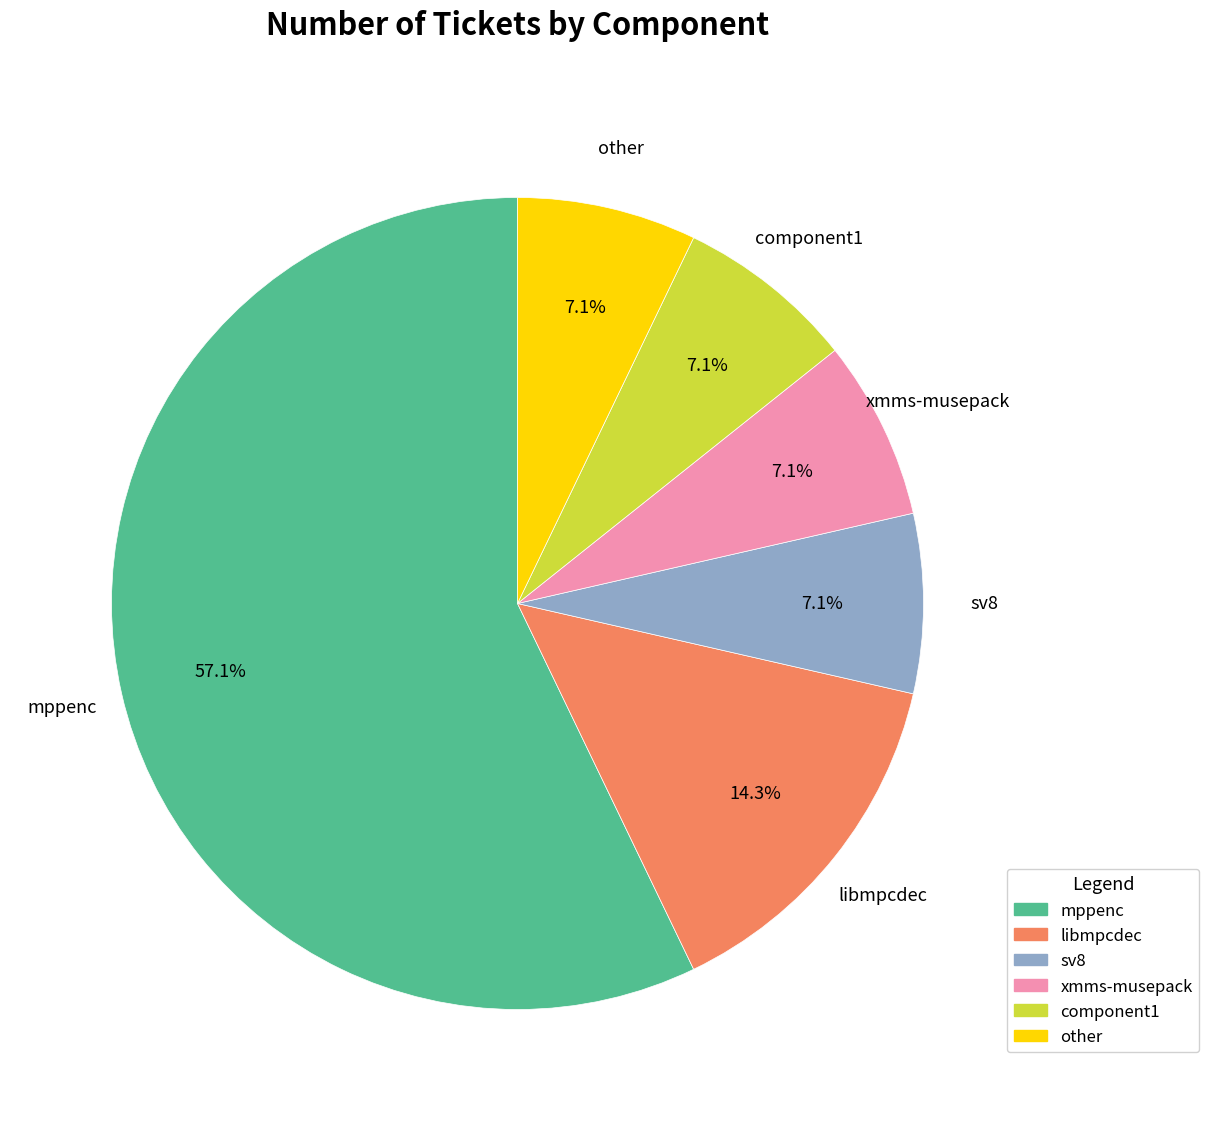

Which category accounts for the majority?

mppenc